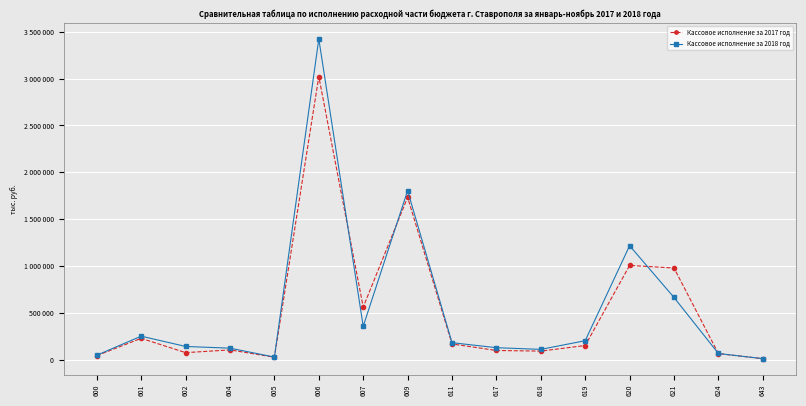

What is the sum of all Кассовое исполнение за 2018 год values?

8775145